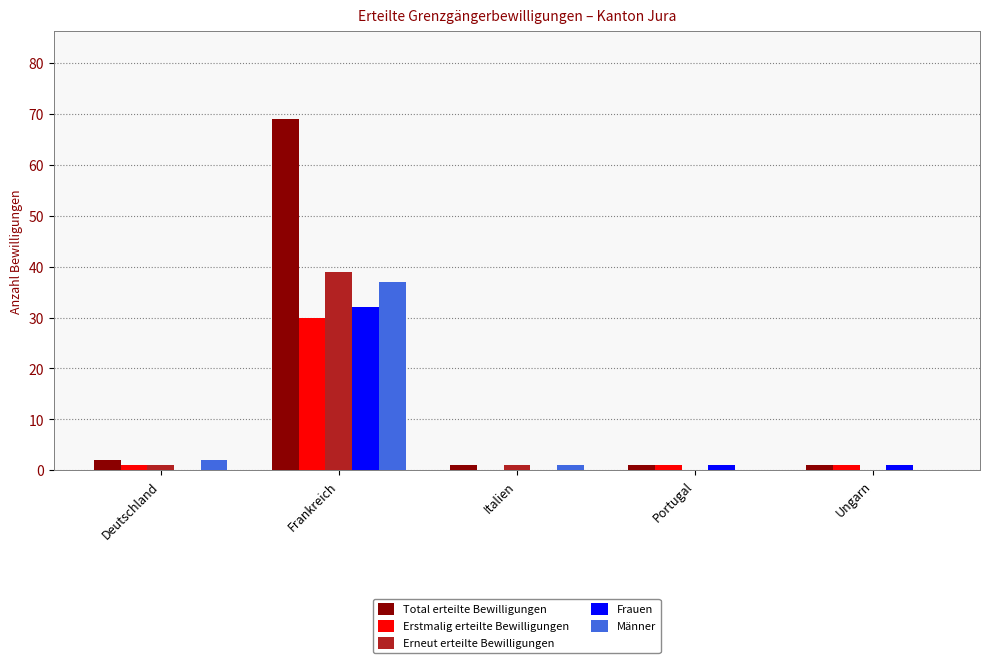

True or false: Männer has a value of 0 at Portugal.

True